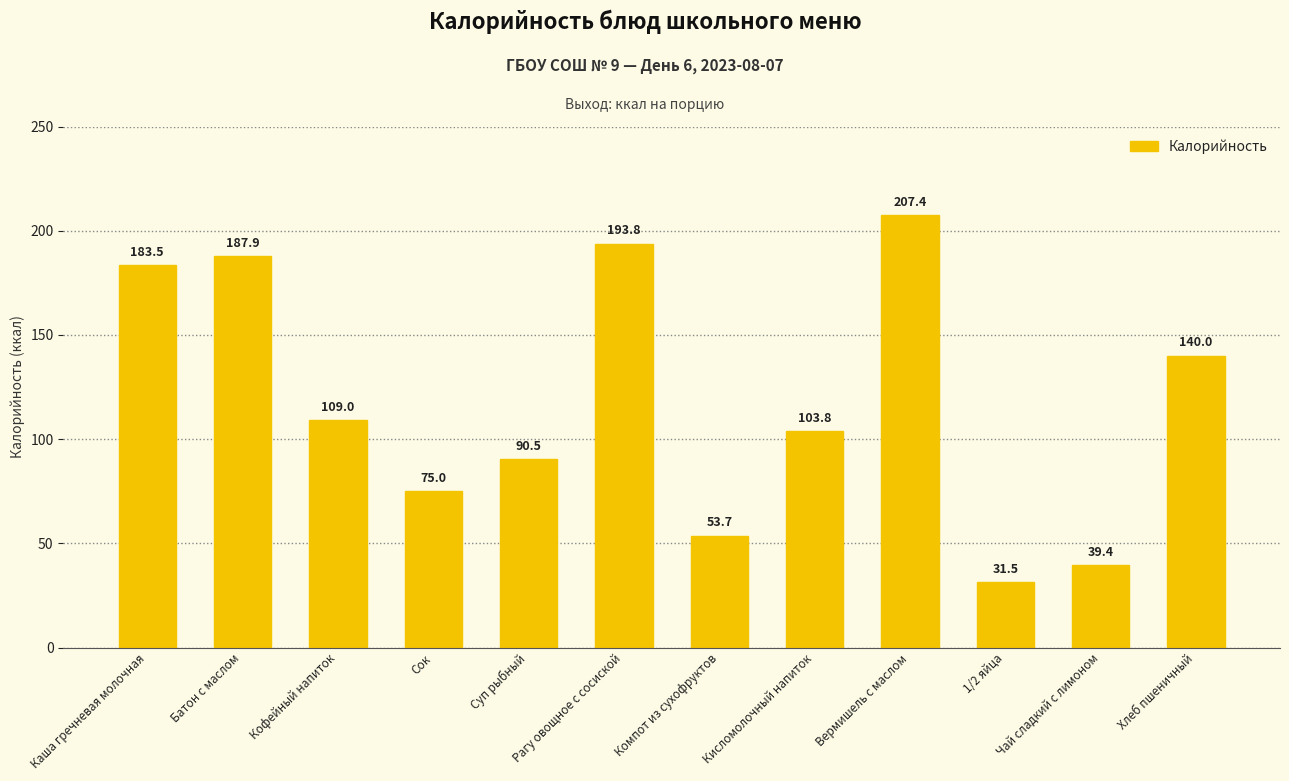

Where is the data nearest to the value 119?

Кофейный напиток